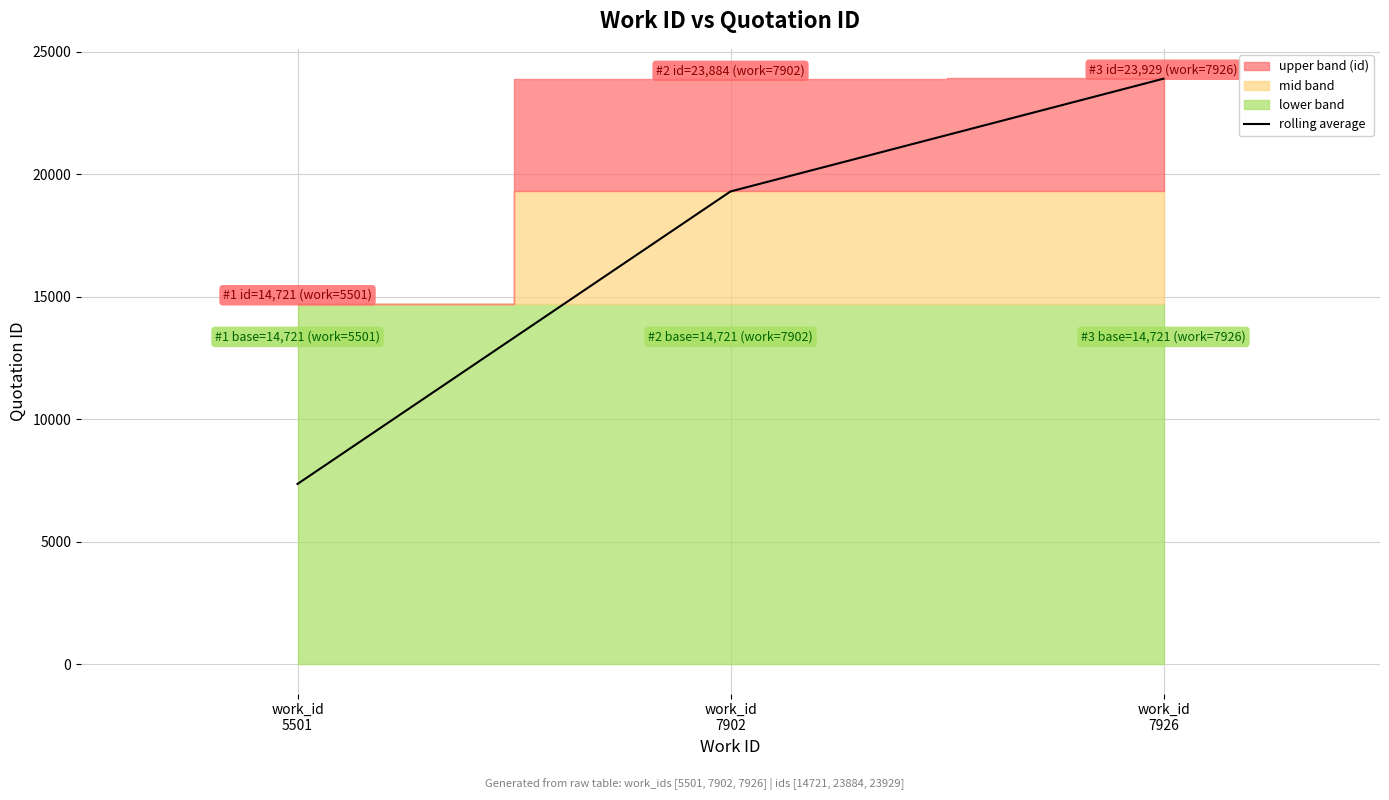

The chart shows a value of 29182.0 at work_id
7902. True or false?

False